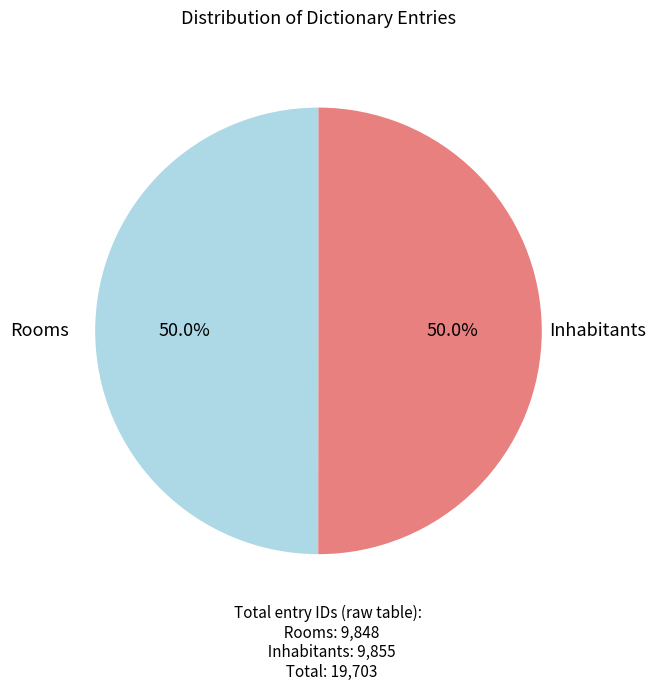

What is the largest slice in the pie chart?

Inhabitants